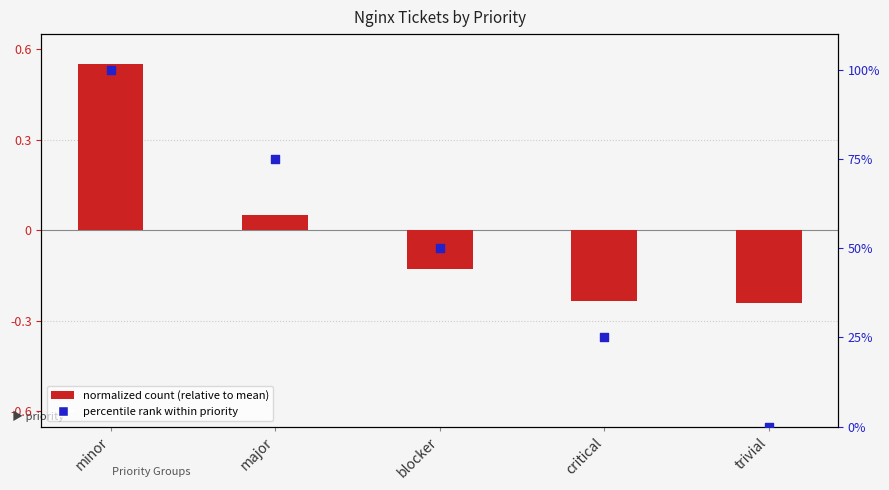

What are all the series names shown in the legend?

normalized count (relative to mean), percentile rank within priority